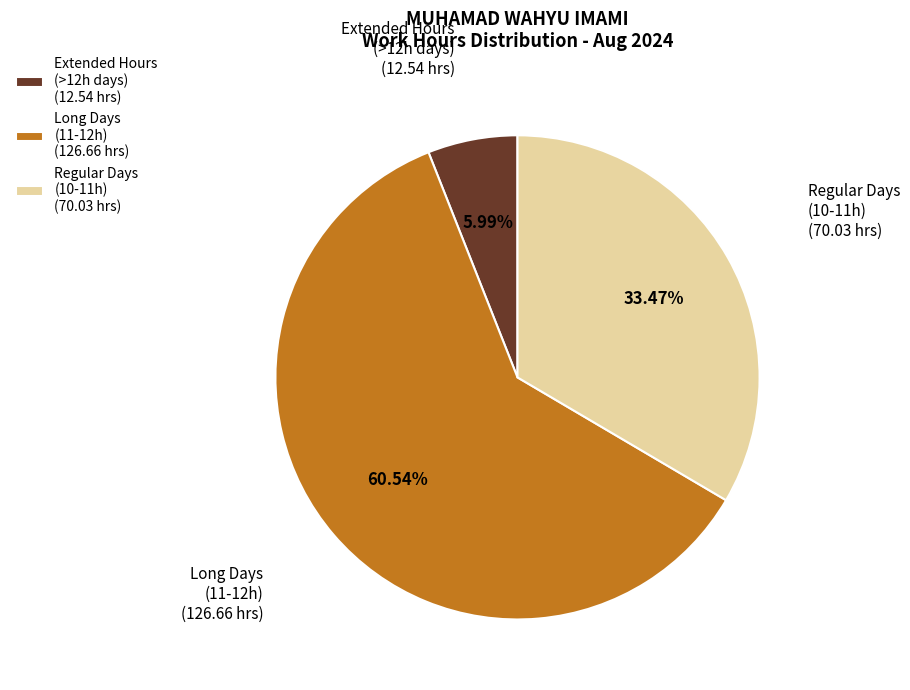

Combined, do Extended Hours (>12h days) (12.54 hrs) and Regular Days (10-11h) (70.03 hrs) account for over 50%?

No